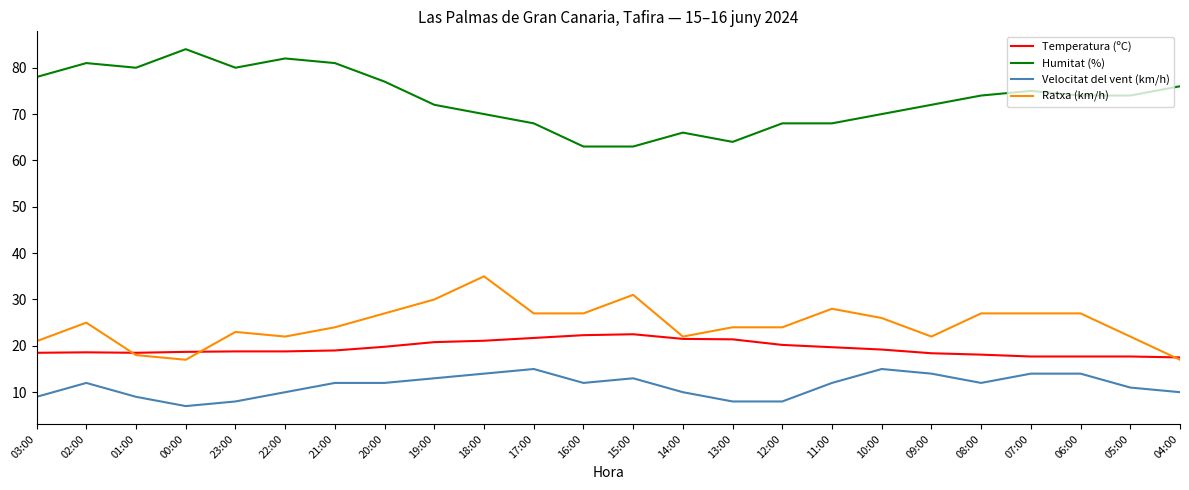

Which category has the highest value across all series?

00:00